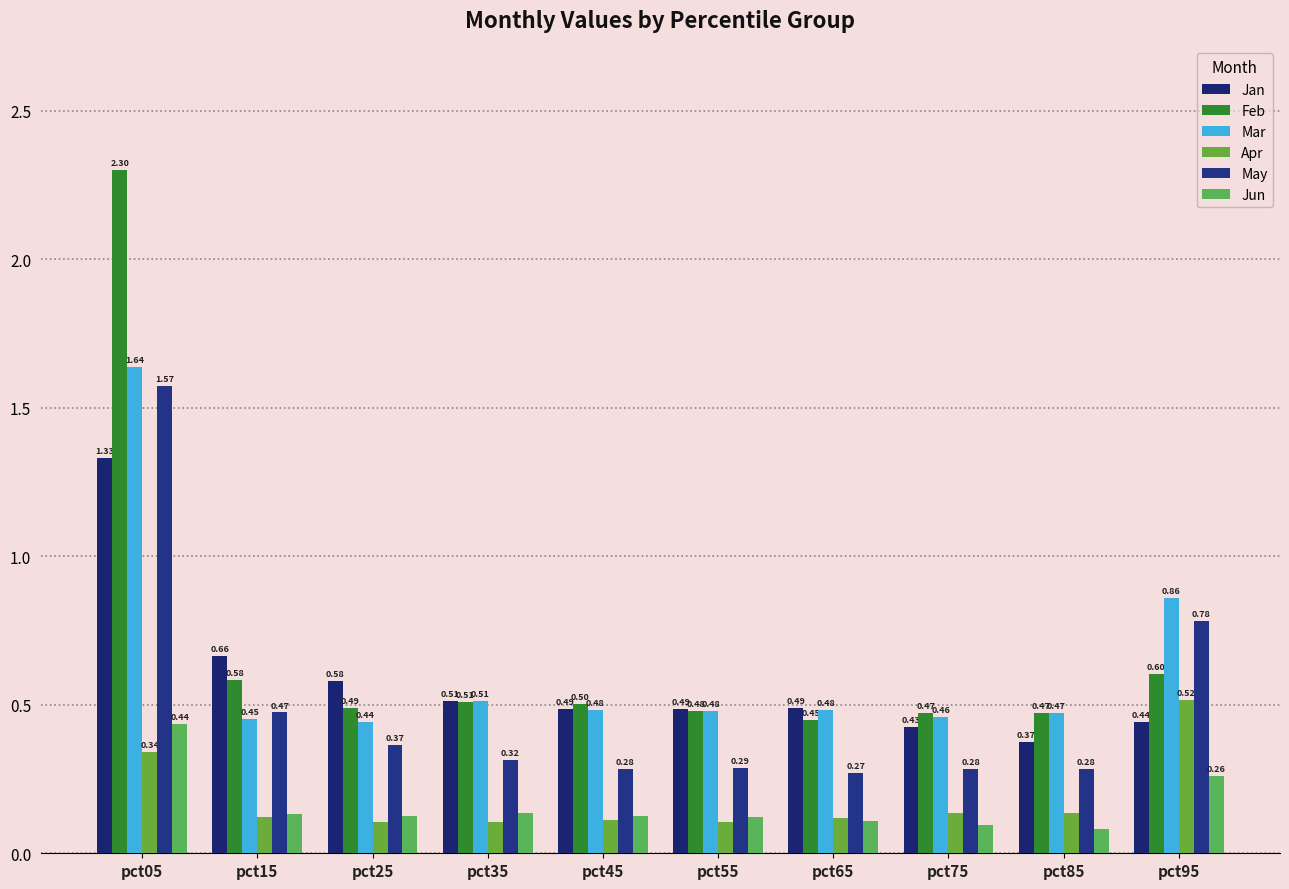

At how many categories does at least one series exceed 1?

1